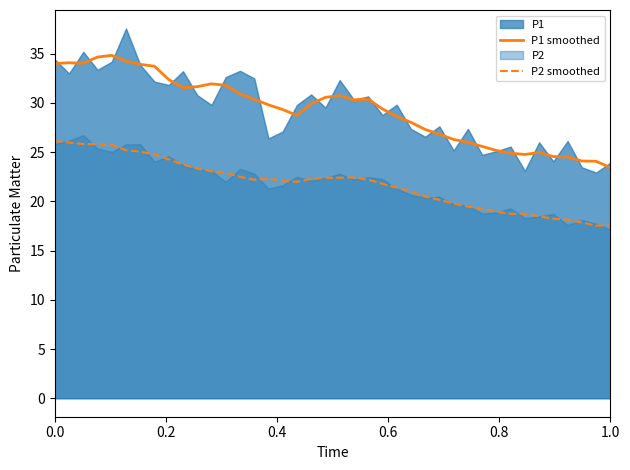

True or false: P2 smoothed has a value of 10.8 at 0.0.

False